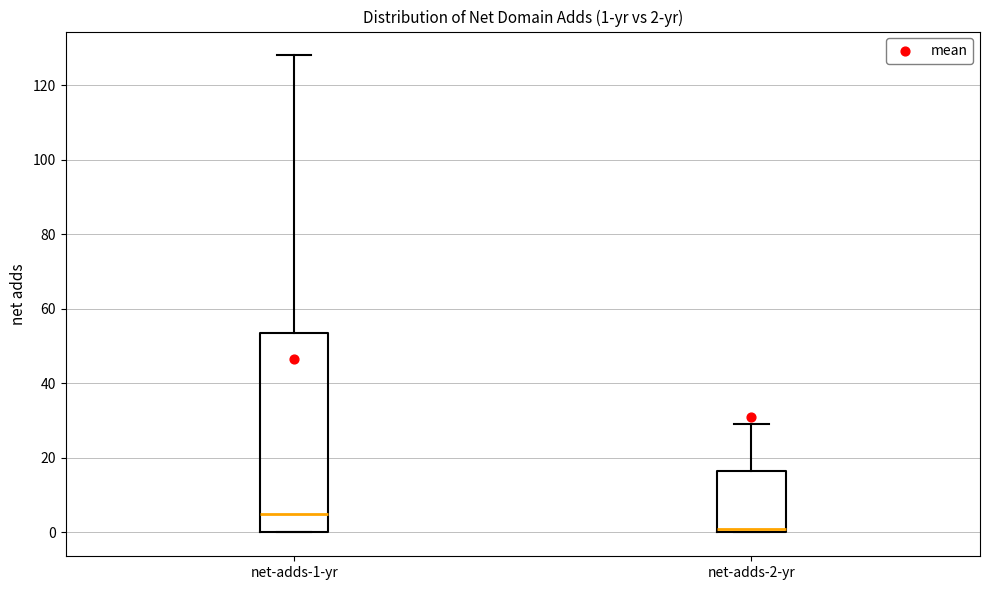

Comparing the boxes themselves (not the whiskers), which one is the tallest?

net-adds-1-yr